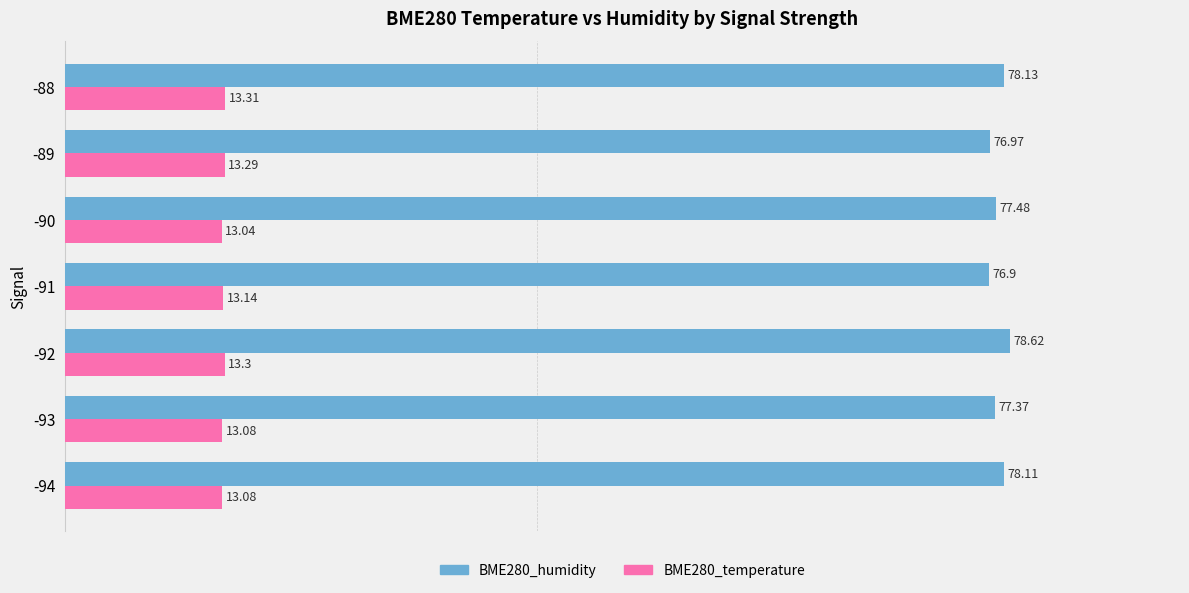

What is the total value across all series at -90?

90.5